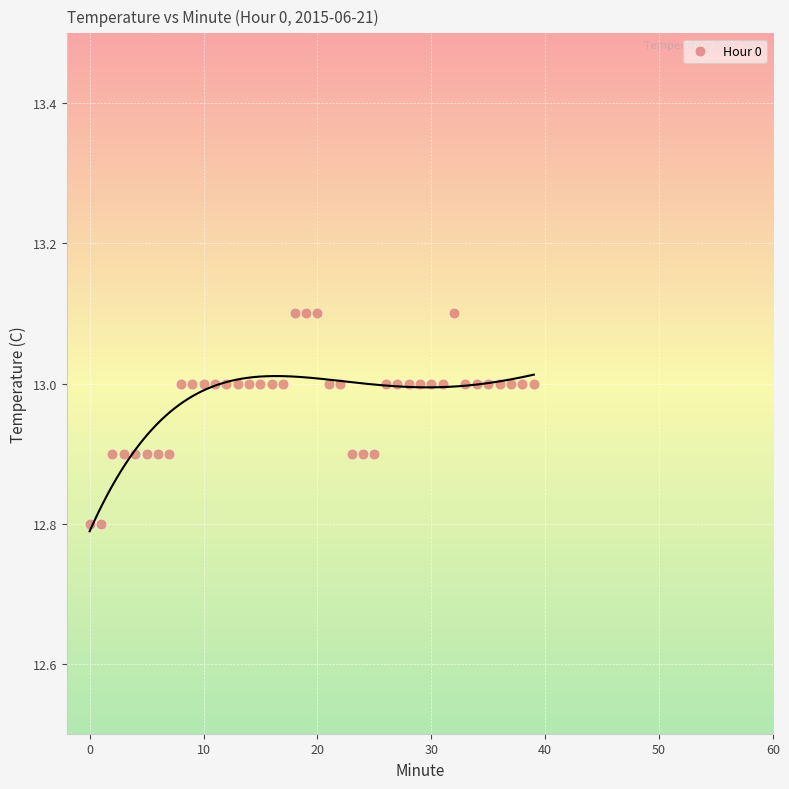

What is the range of Y values (max minus min)?

0.3